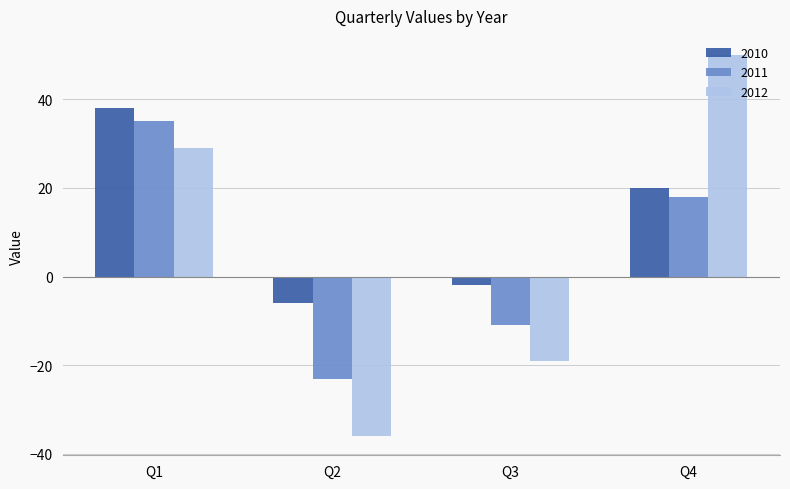

How many values in 2010 are above zero?

2